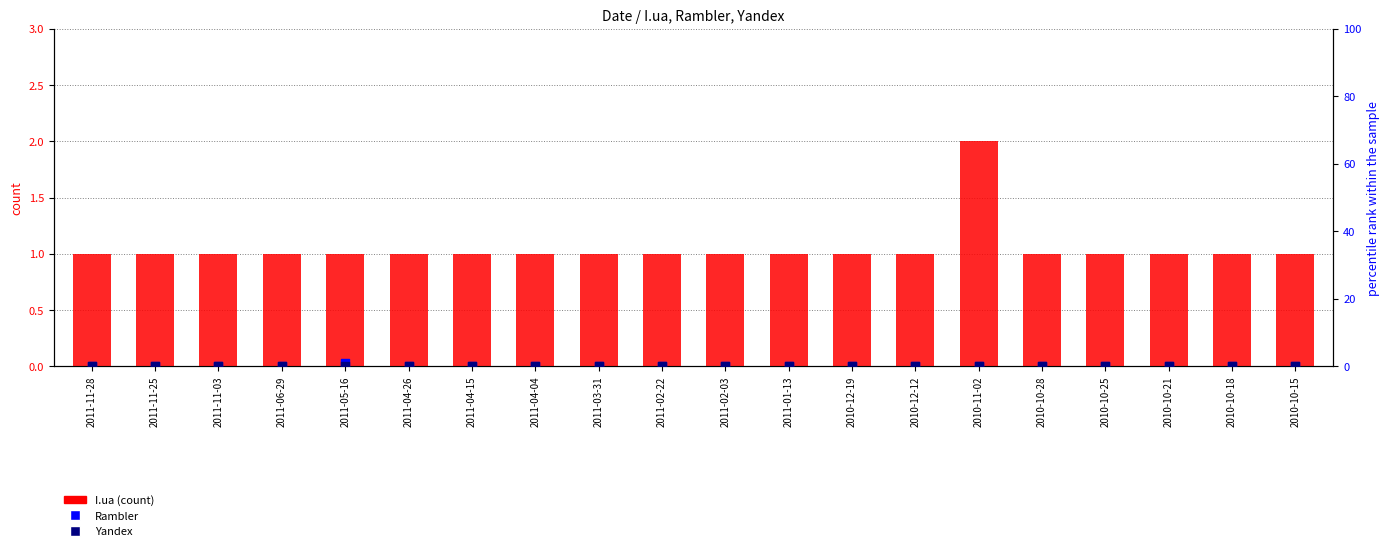

At which category is the sum across all series the highest?

2011-05-16